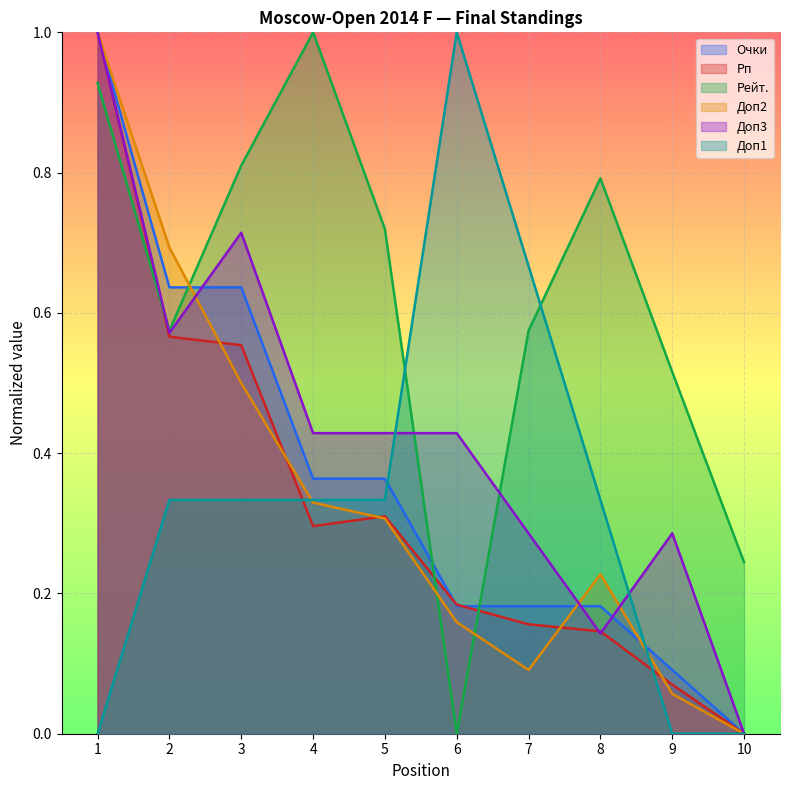

Where is the first local minimum for Доп3?

2